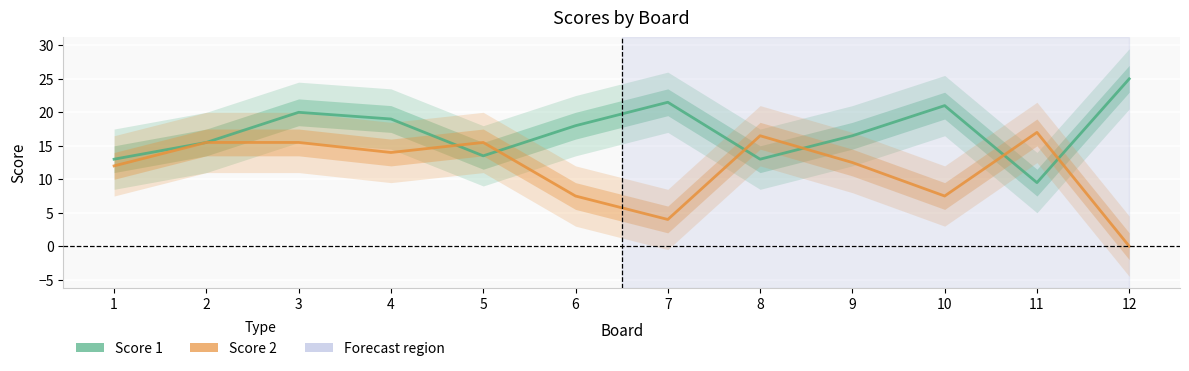

What is the total value across all series at 10?

28.5